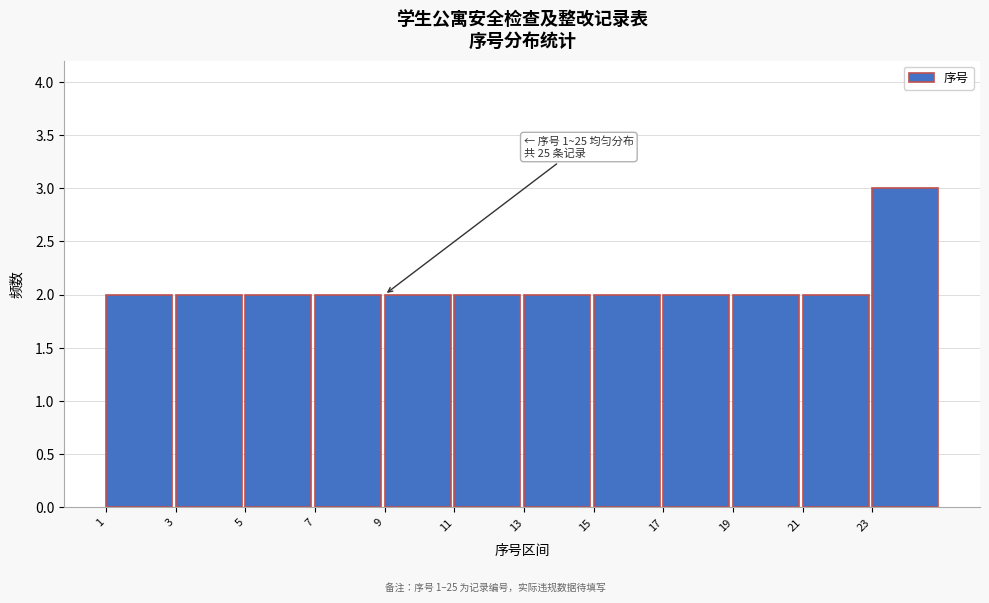

Over which range of the x-axis is the bar tallest?

23 to 25